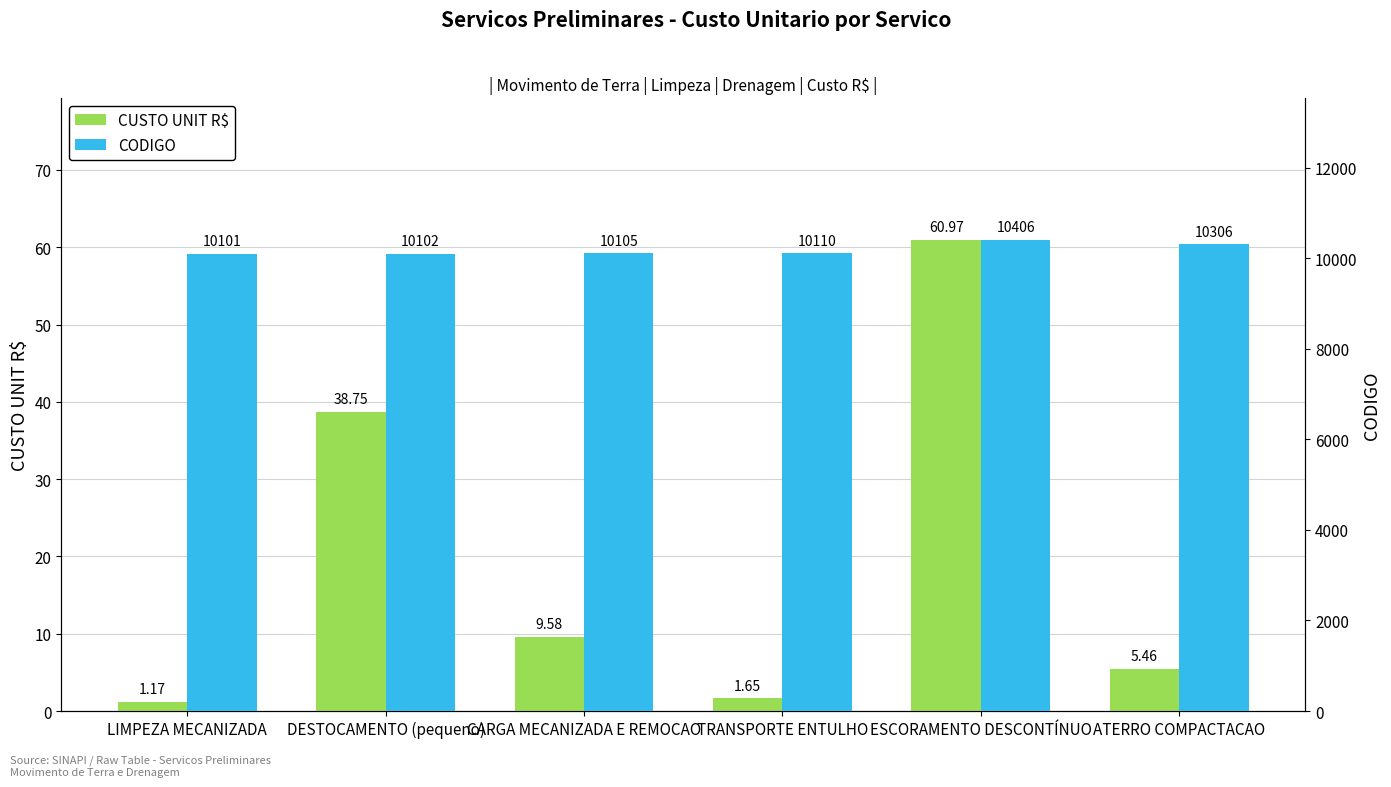

What is the sum of all CODIGO values?

61130.0